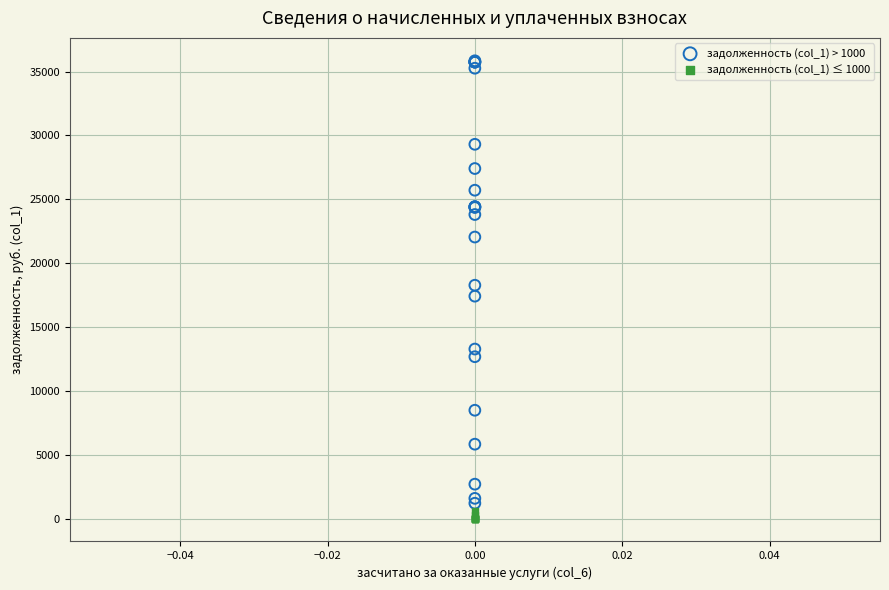

Which series has the largest Y range (max minus min)?

задолженность (col_1) > 1000